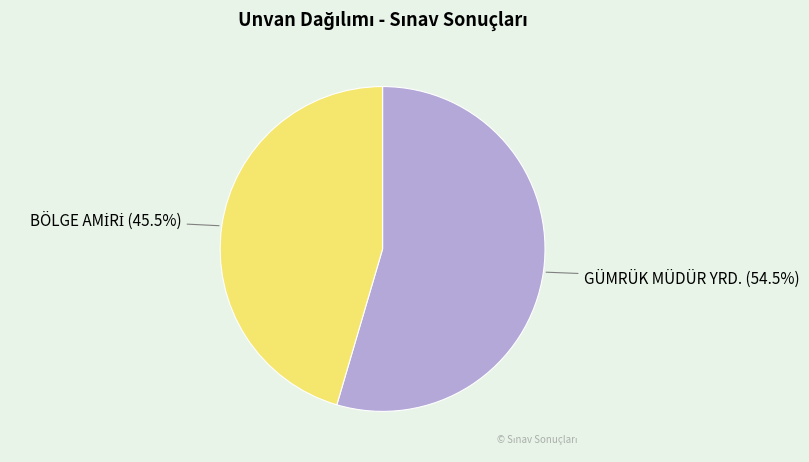

What portion of the pie excludes GÜMRÜK MÜDÜR YRD.?

45.5%